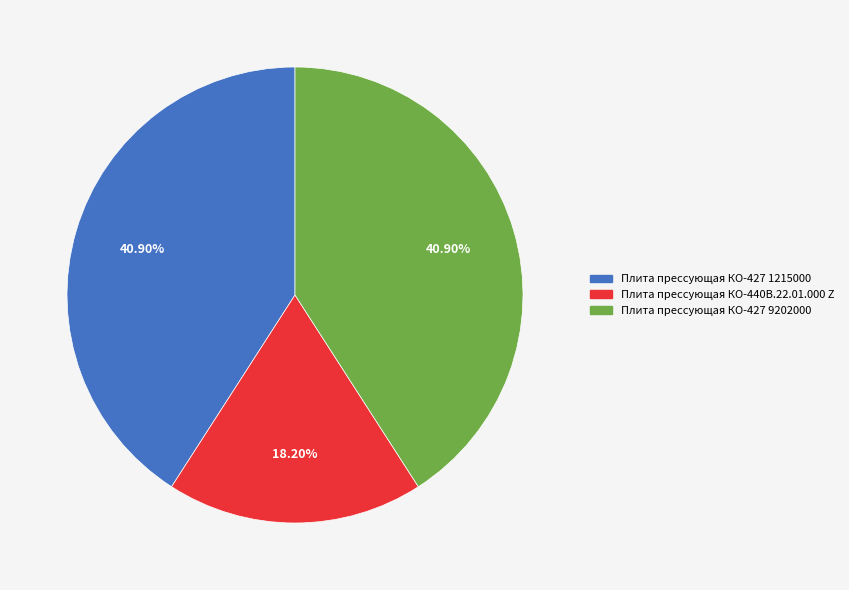

To the nearest percent, what is the combined percentage of Плита прессующая КО-427 9202000 and Плита прессующая КО-427 1215000?

82%